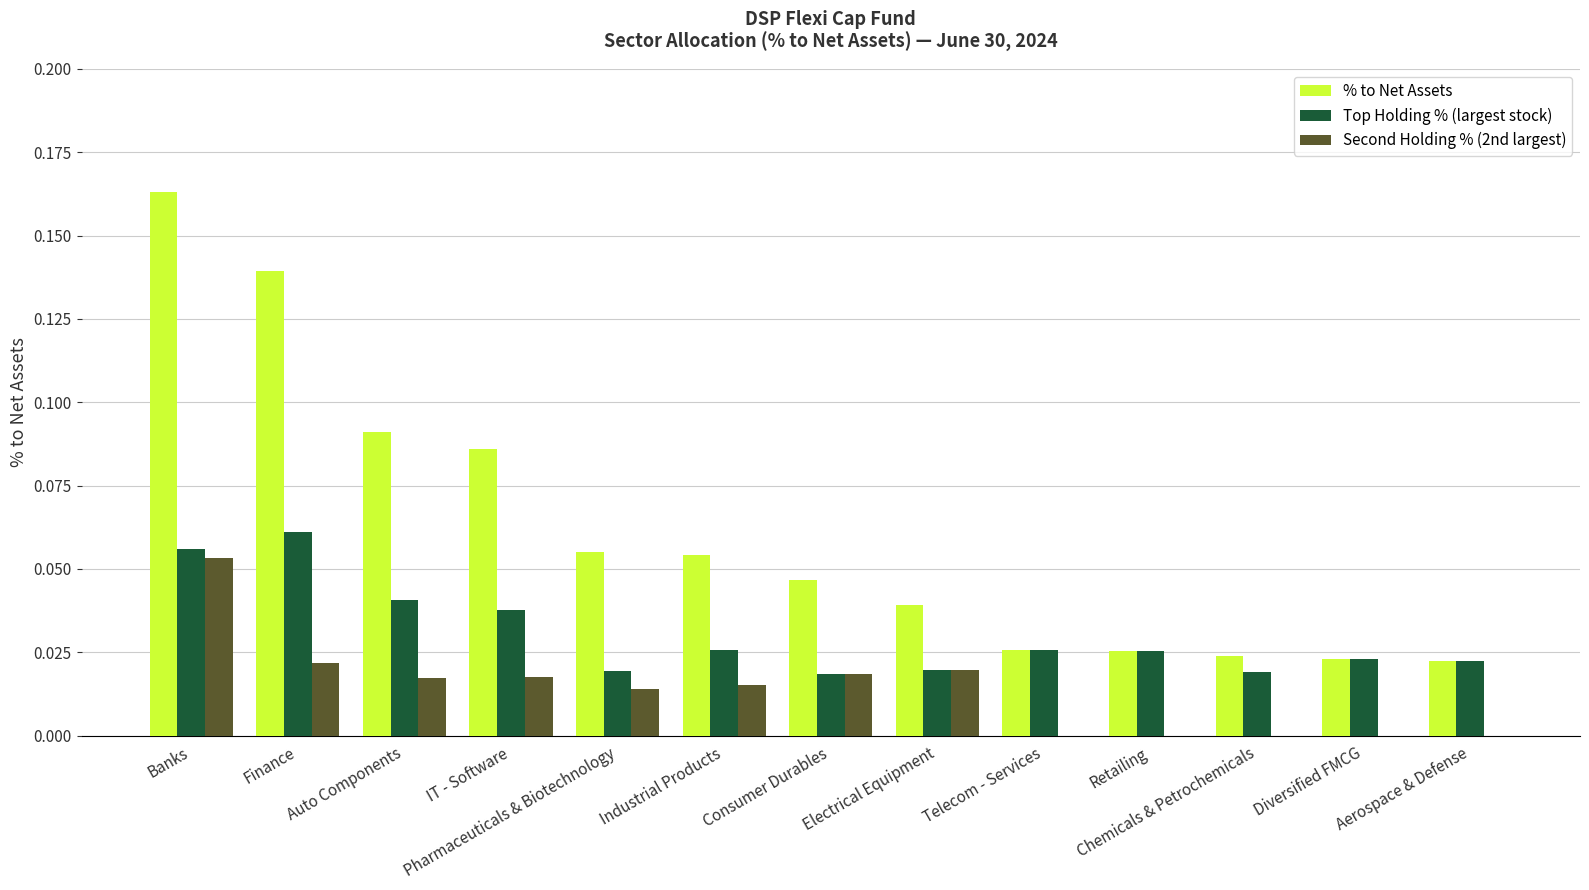

True or false: Second Holding % (2nd largest) has a value of 0.0 at Aerospace & Defense.

True